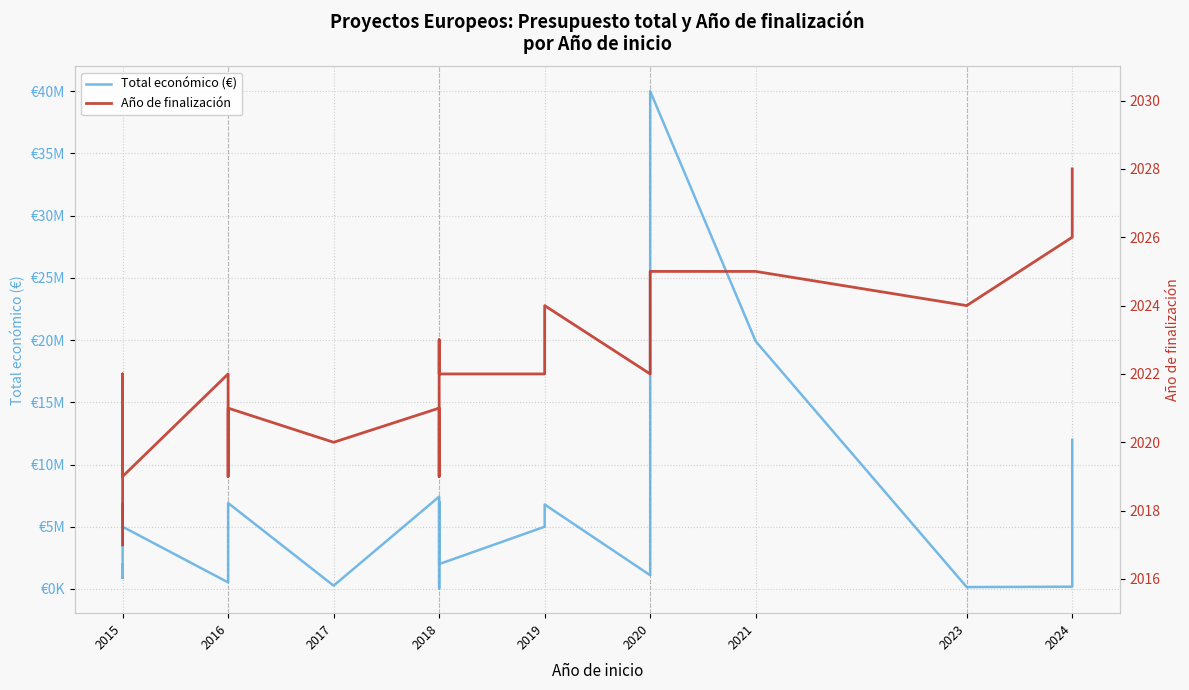

What is the average value of the Año de finalización series?

2022